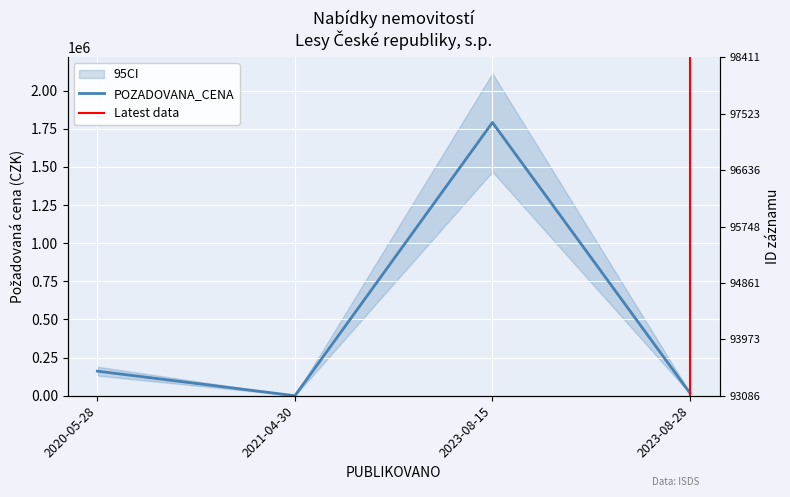

List the labels in order of value, smallest first.

2021-04-30, 2023-08-28, 2020-05-28, 2023-08-15